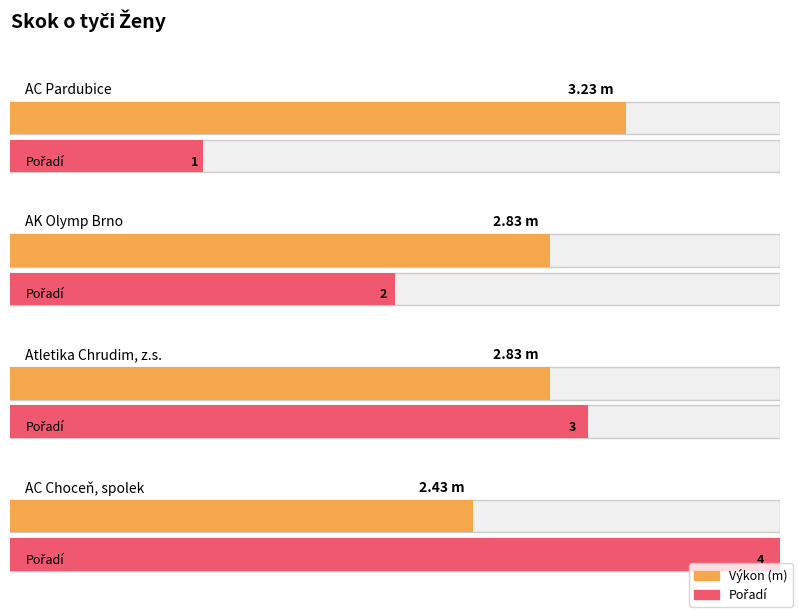

What is the difference between the second highest and minimum values?

0.4